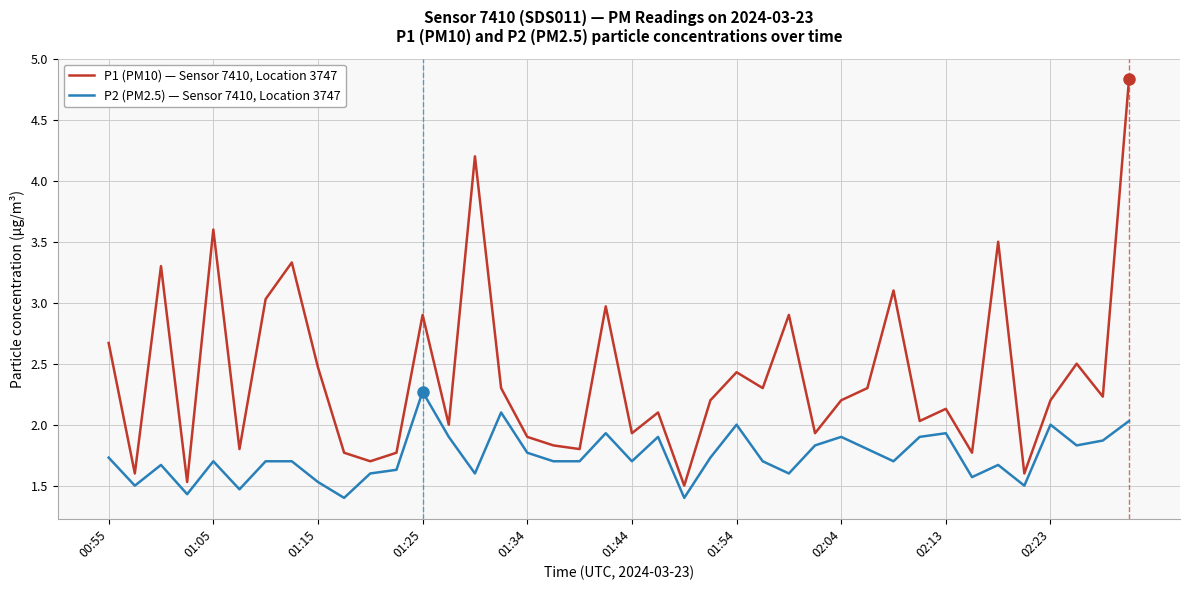

True or false: P2 (PM2.5) — Sensor 7410, Location 3747 and P1 (PM10) — Sensor 7410, Location 3747 intersect in this chart.

False